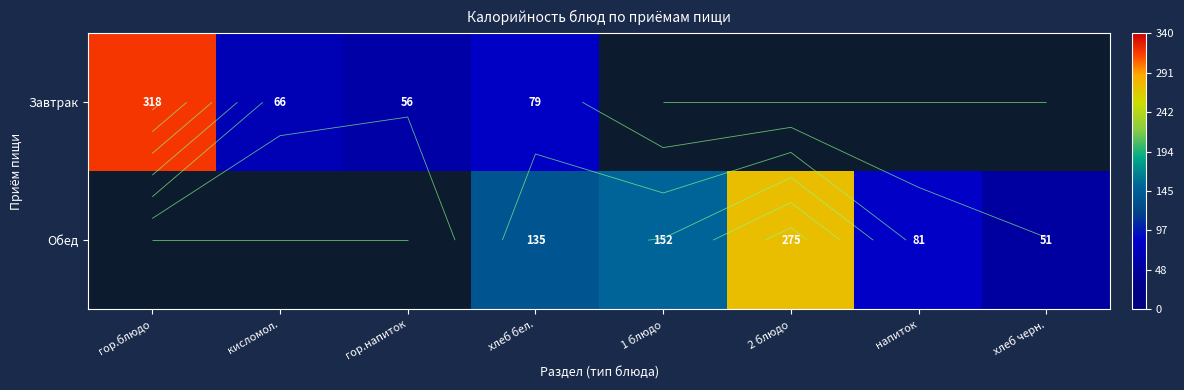

Which label corresponds to the largest value in the chart?

гор.блюдо